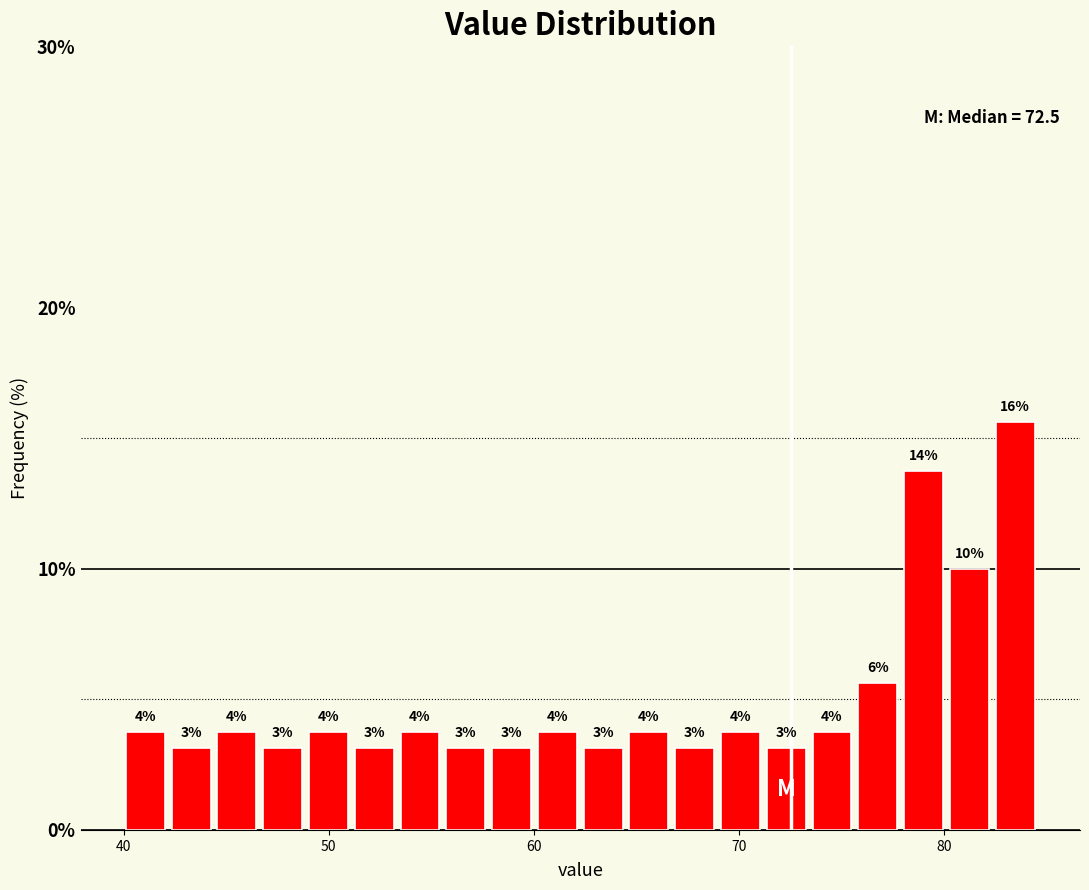

Read against the x-axis, roughly where is the centre of the tallest bar?

83